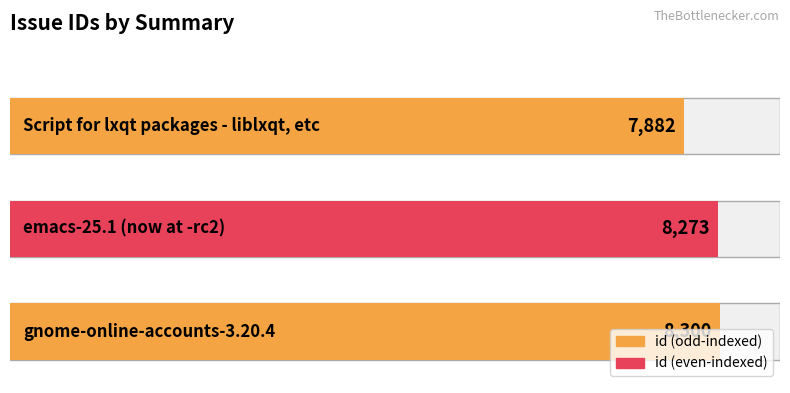

What is the sum of the values at Script for lxqt packages - liblxqt, etc and emacs-25.1 (now at -rc2)?

16155